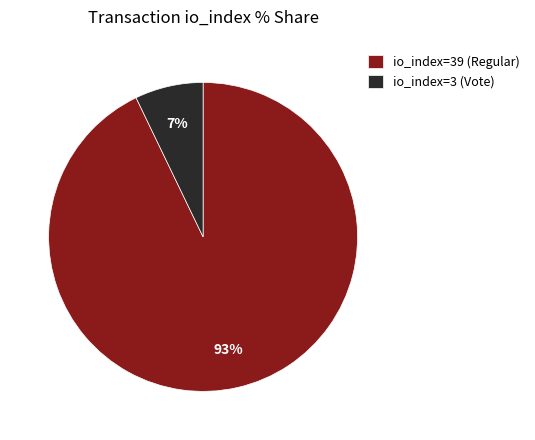

To the nearest percent, what is the difference between the largest and smallest slice percentages?

86%